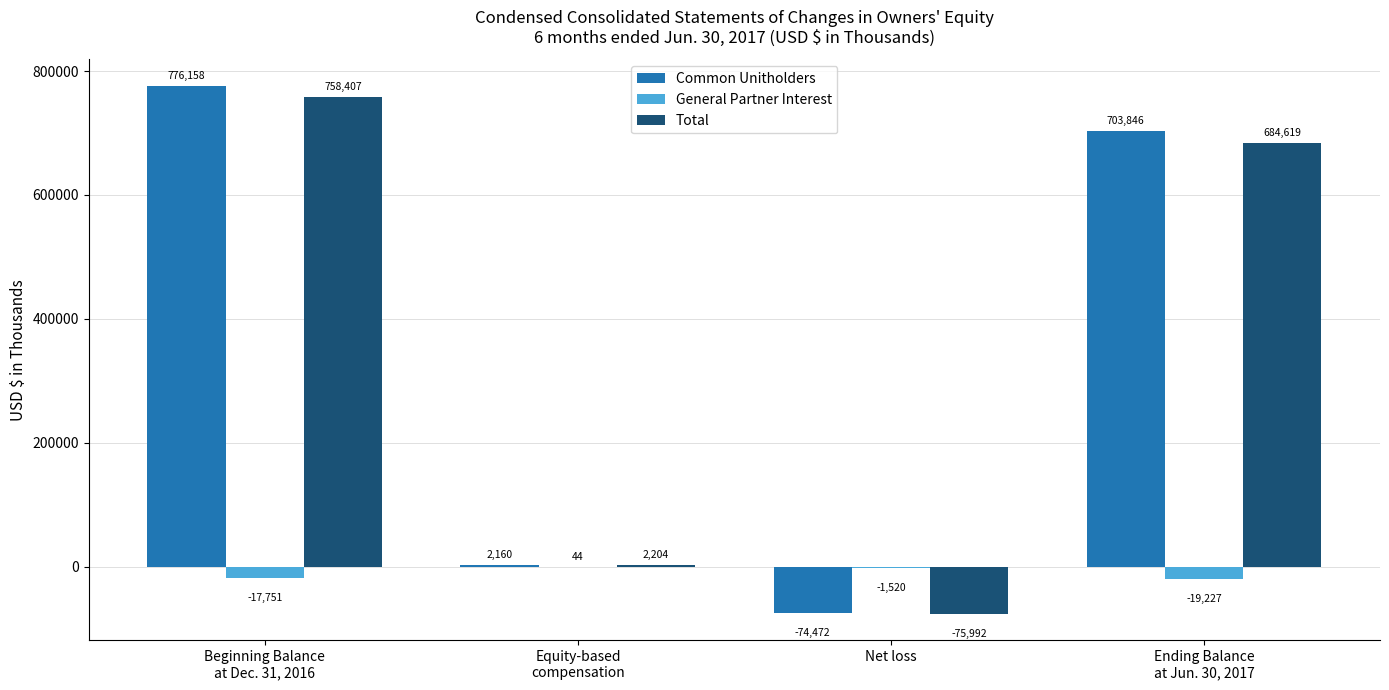

Reading right to left, transcribe all the data shown in this chart.

Common Unitholders: 703846	-74472	2160	776158
General Partner Interest: -19227	-1520	44	-17751
Total: 684619	-75992	2204	758407